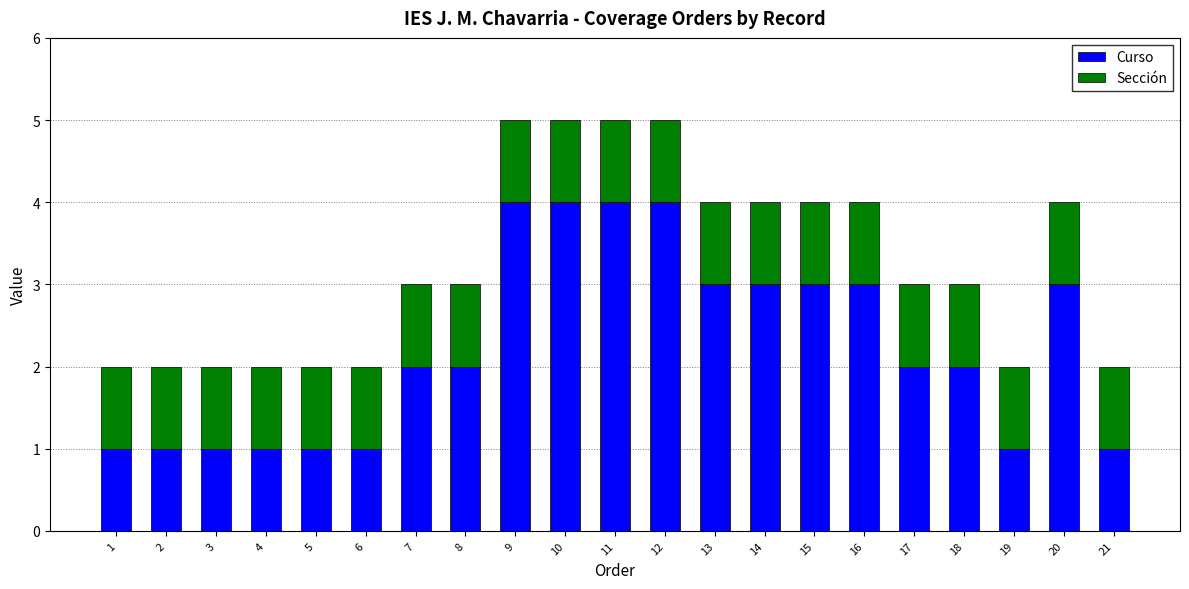

What is the maximum value for Curso?

4